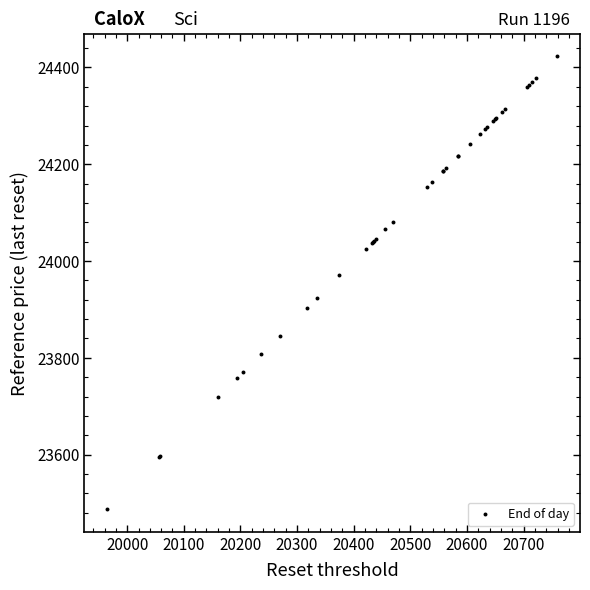

What Y value in the scatter plot is closest to 23955?

23970.4